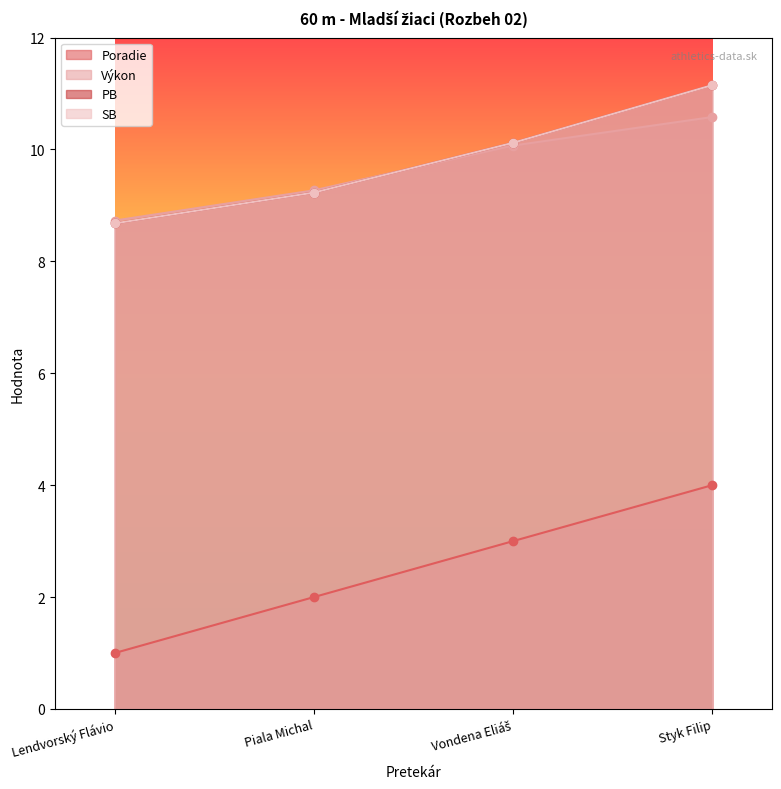

What is the maximum value for SB?

11.2